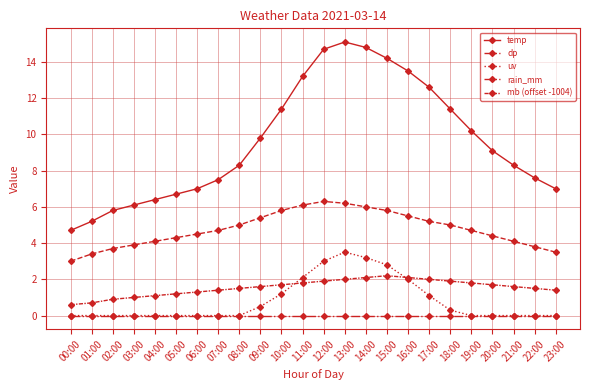

What is the value of the uv point at the 15th from the left?

3.2